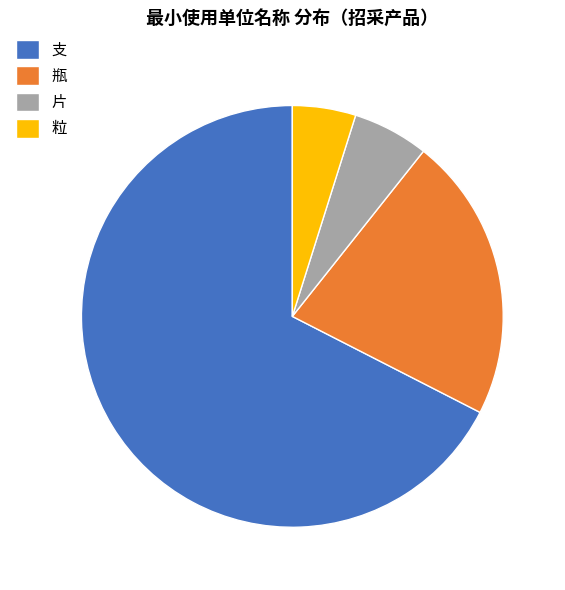

Which category has the biggest portion of the pie?

支